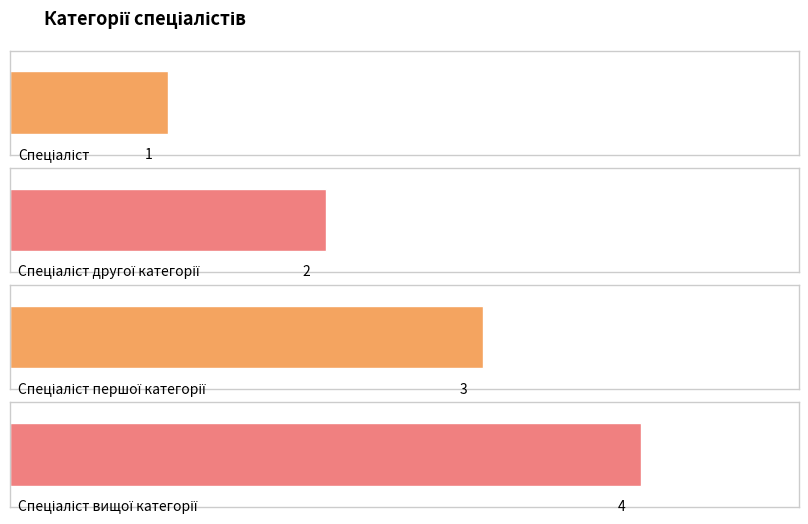

Where does the data first go above 3?

Спеціаліст вищої категорії